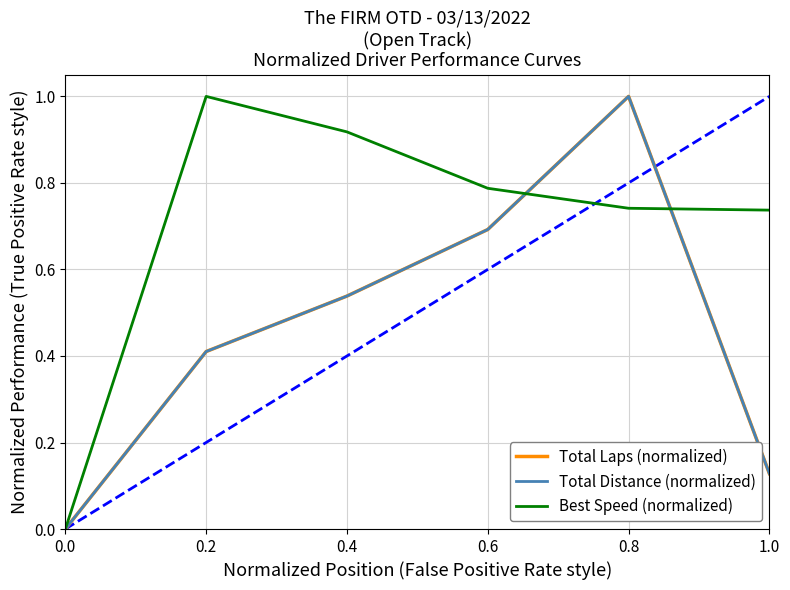

Does the chart have visible grid lines?

Yes